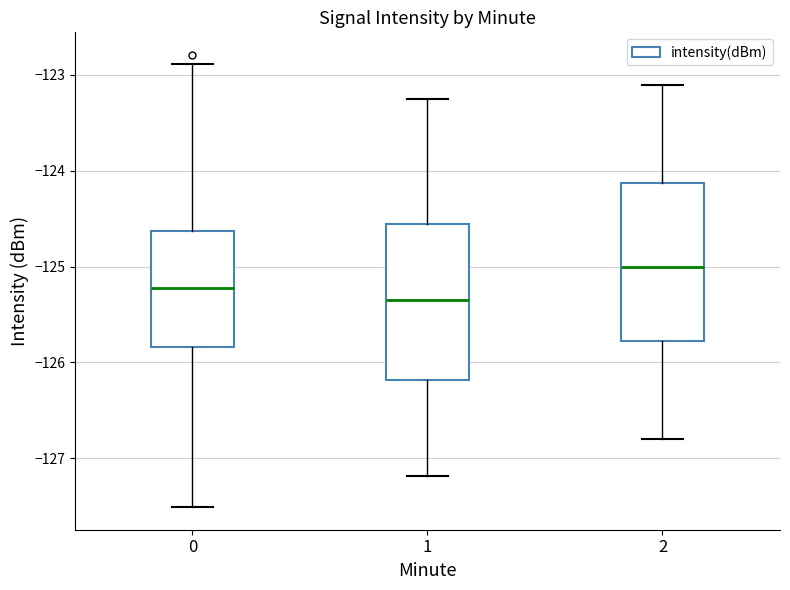

Reading left to right, read every box against the y-axis: the position of its median line, the range the box covers, and the ends of its whiskers. The values are not printed on the chart, so give them approximately, as read against the axis.

0: median -125.2, box -125.8 to -124.6, whiskers -127.5 to -122.9
1: median -125.3, box -126.2 to -124.5, whiskers -127.2 to -123.3
2: median -125.0, box -125.8 to -124.1, whiskers -126.8 to -123.1